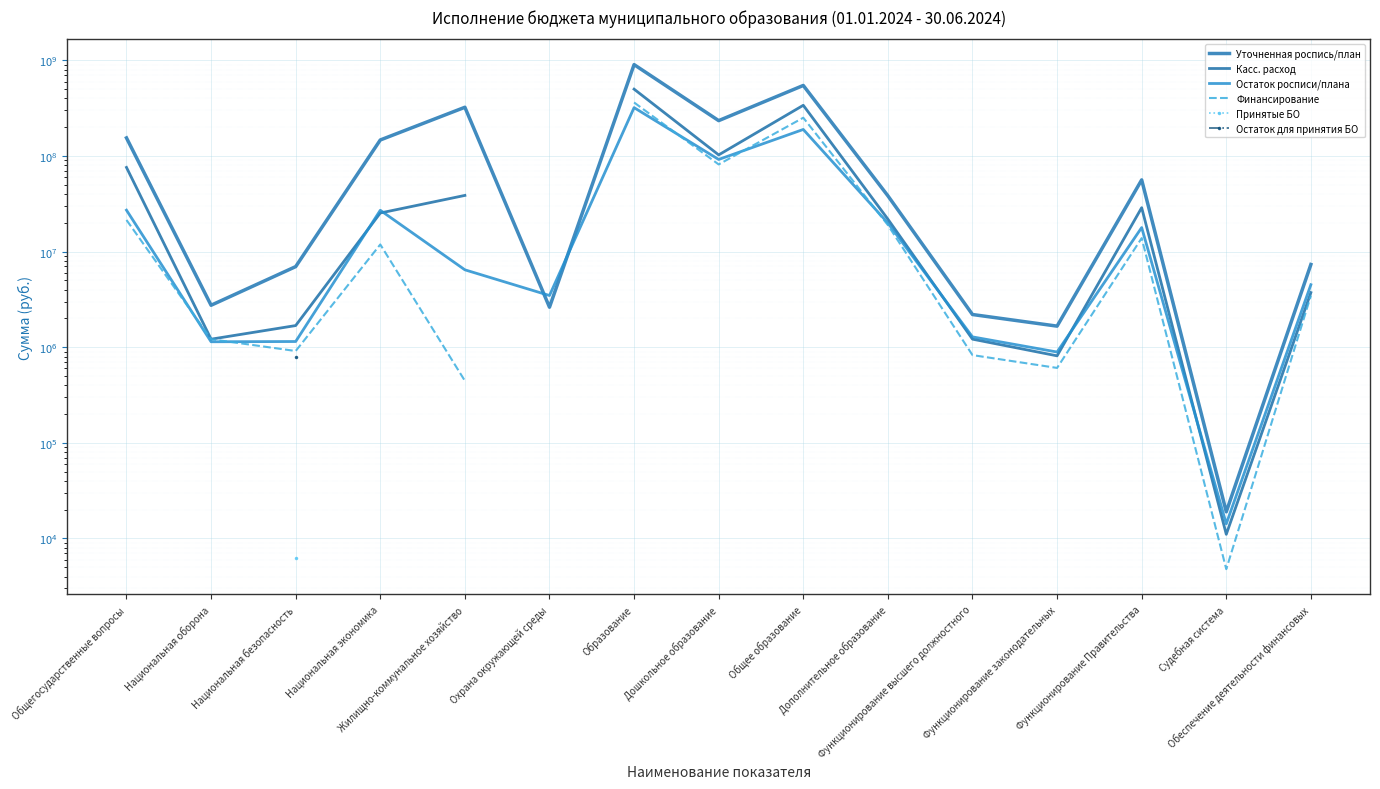

What are all the series names shown in the legend?

Уточненная роспись/план, Касс. расход, Остаток росписи/плана, Финансирование, Принятые БО, Остаток для принятия БО